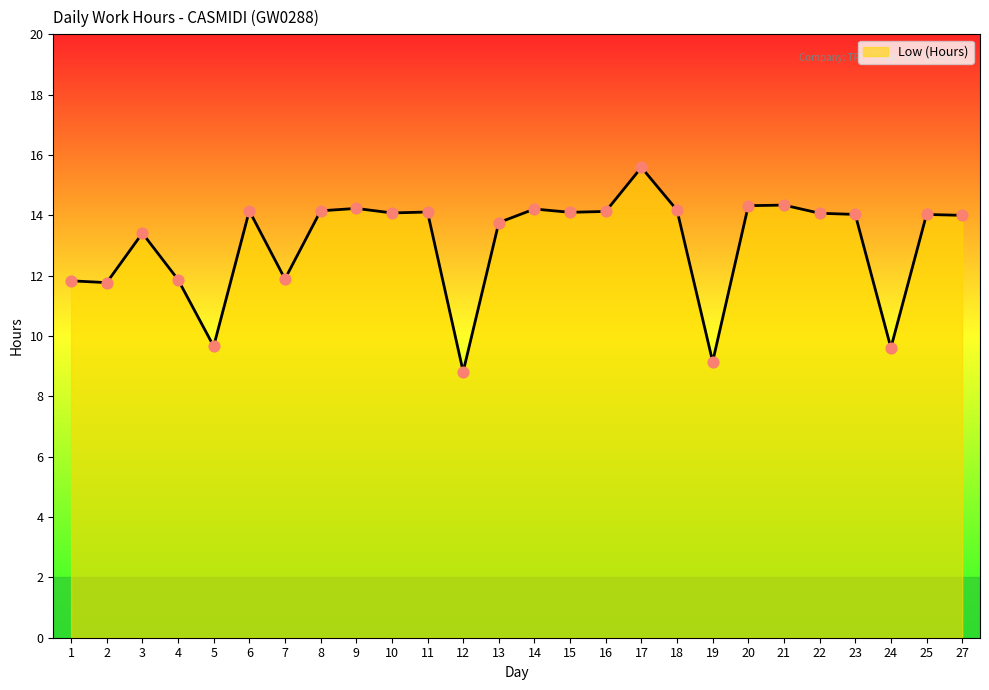

What is the ratio of the value at 21 to the value at 24?

1.5